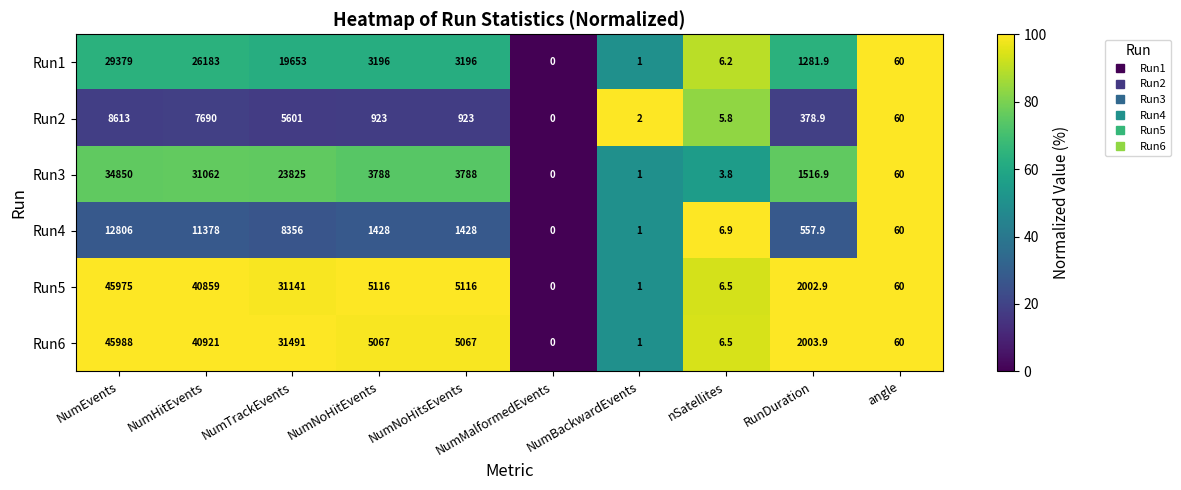

Which series changed the most between NumHitEvents and RunDuration?

Run6